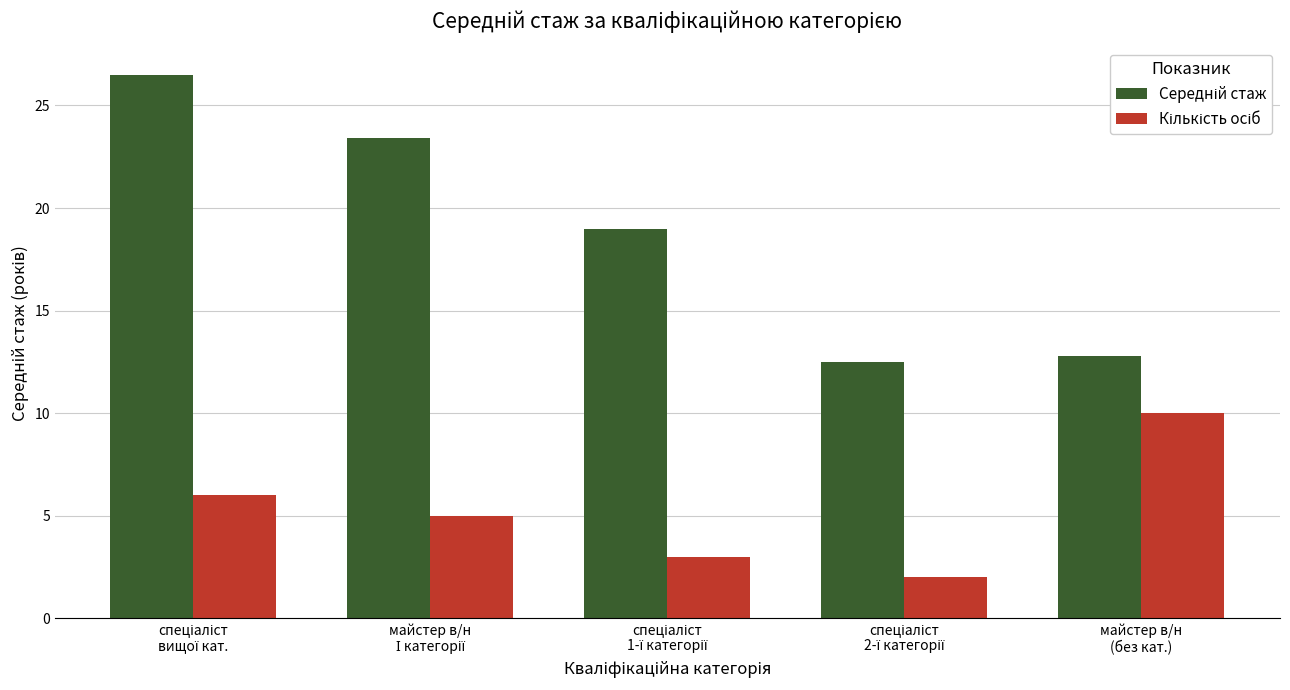

What is the greatest value displayed?

26.5